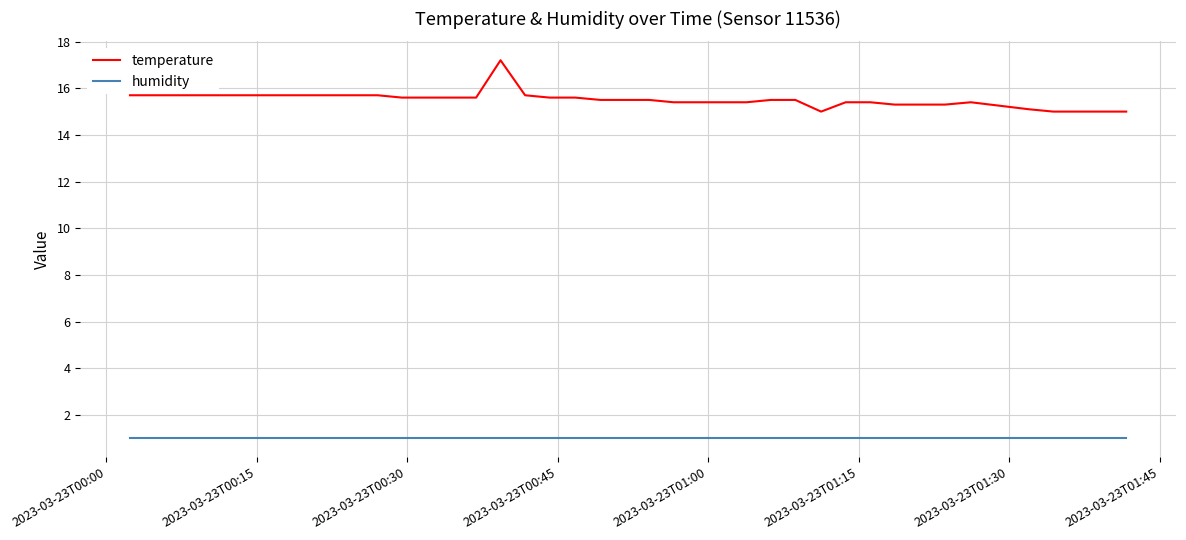

Rank the series by their average value, from highest to lowest.

temperature, humidity